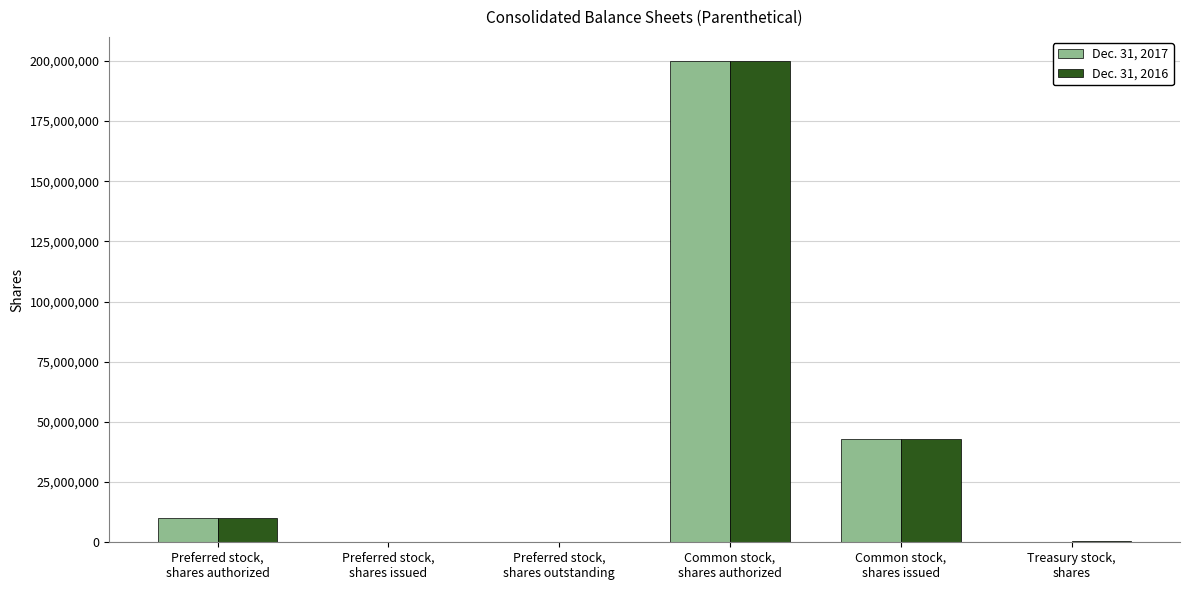

The Dec. 31, 2016 series shows 10000000 at Preferred stock,
shares authorized. True or false?

True